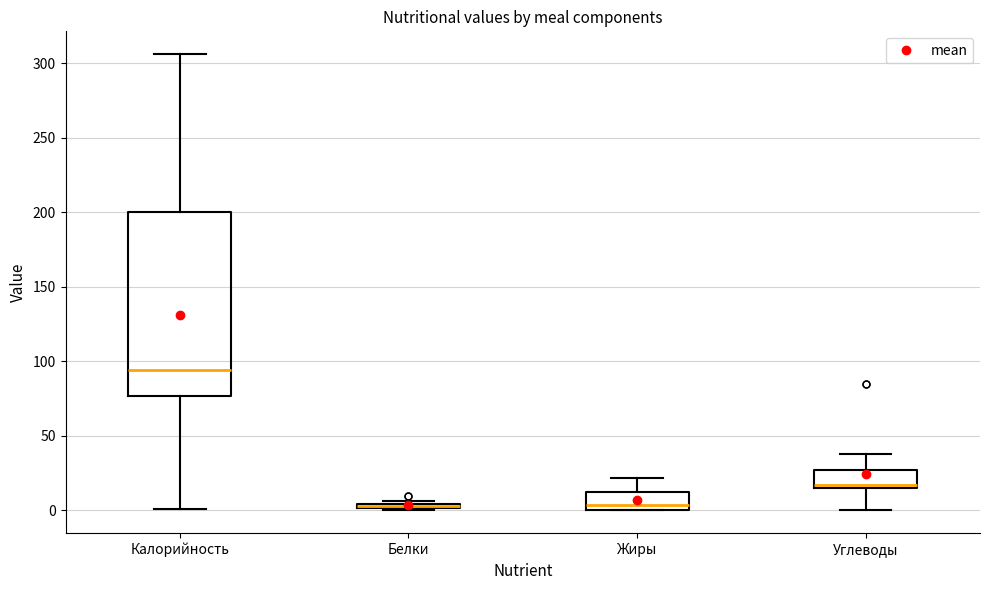

Where does the median line of the box for Калорийность sit on the y-axis? The values are not printed on the chart, so give them approximately, as read against the axis.

95